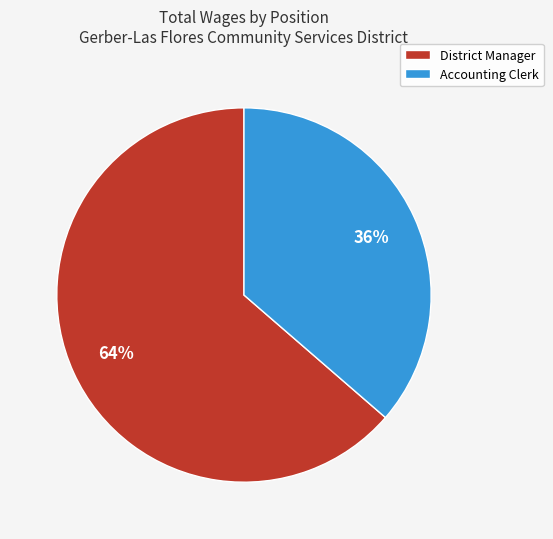

Is the sum of Accounting Clerk and District Manager greater than half?

Yes